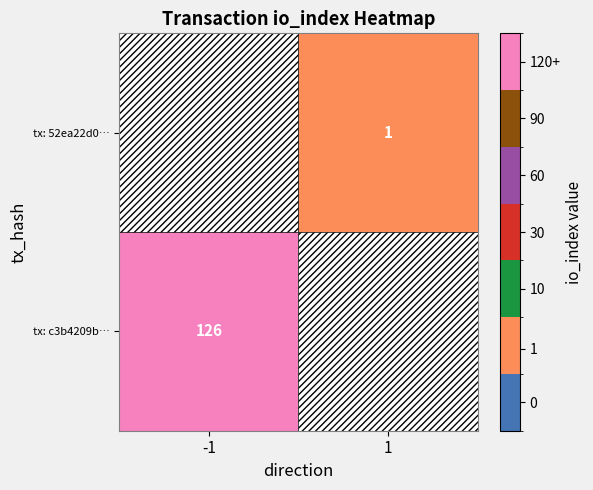

The value of tx: c3b4209b… at -1 is 214. True or false?

False